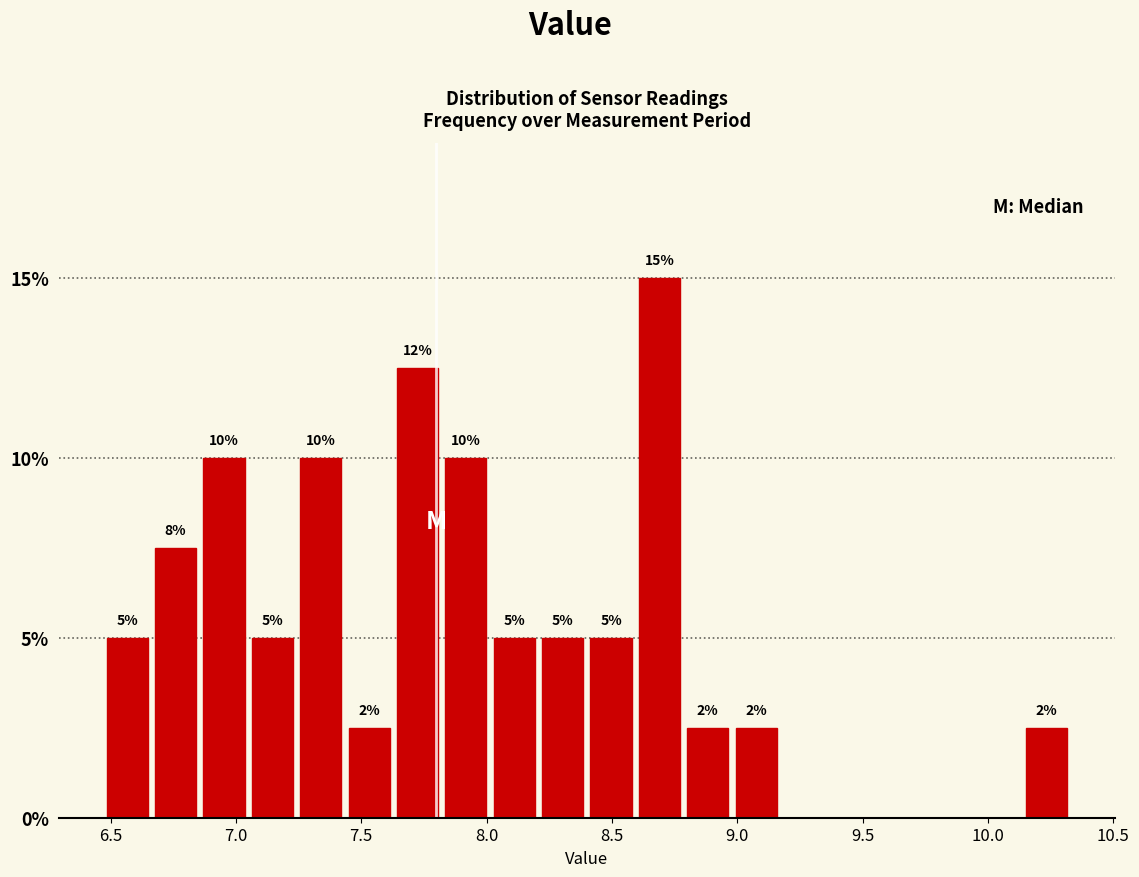

Around what value on the x-axis is the tallest bar? Give the approximate position of its centre, as read against the axis.

8.70